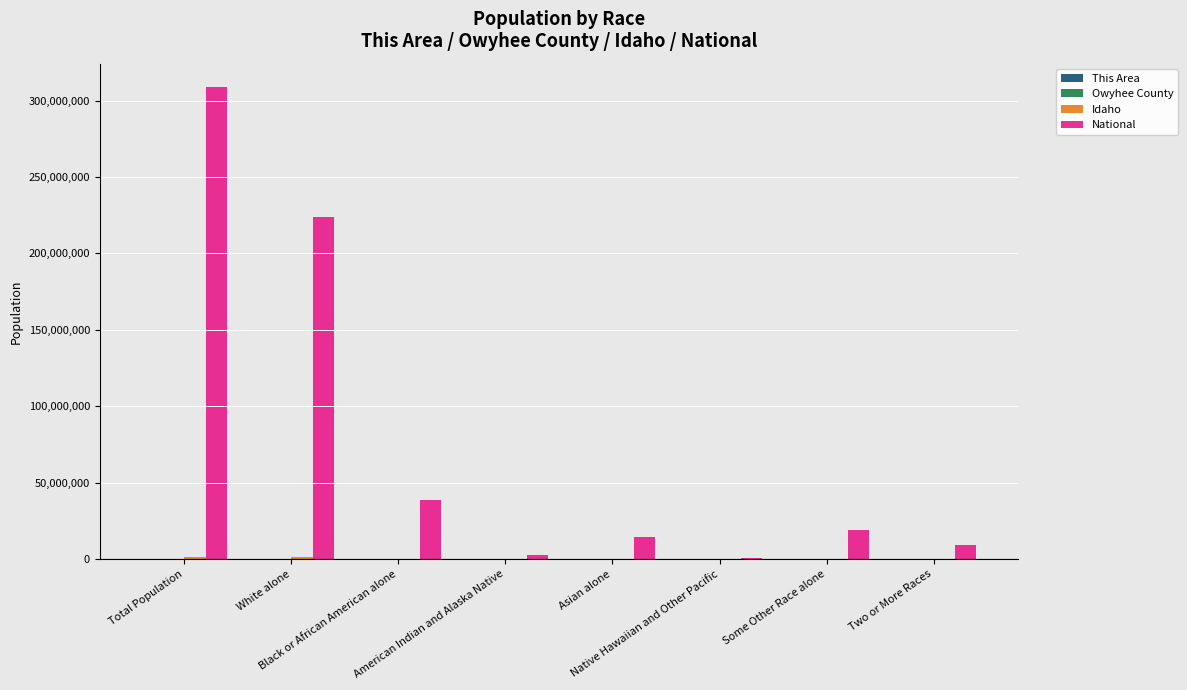

What is the highest value of the National series?

308745538